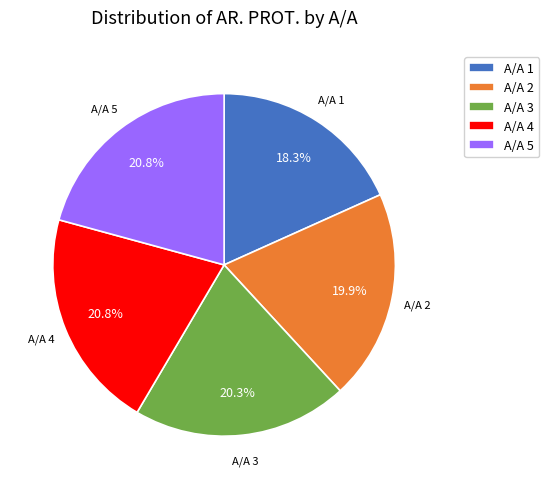

Which category has the smallest portion of the pie?

A/A 1